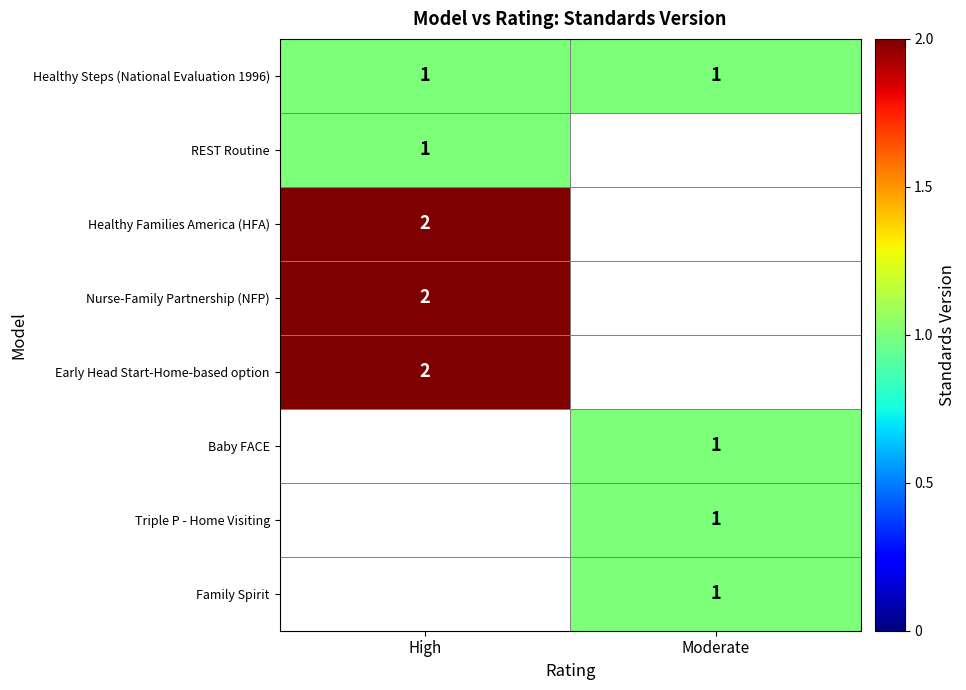

At which category is the sum across all series the highest?

High